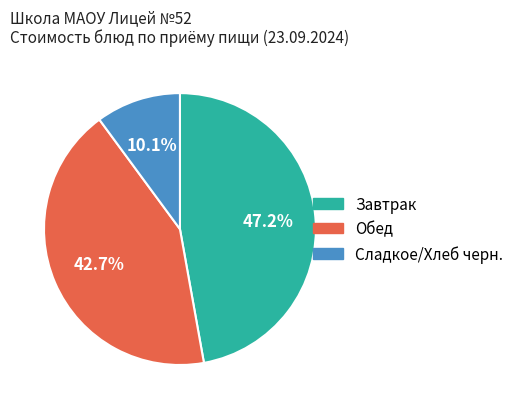

Is there a majority slice in this chart?

No